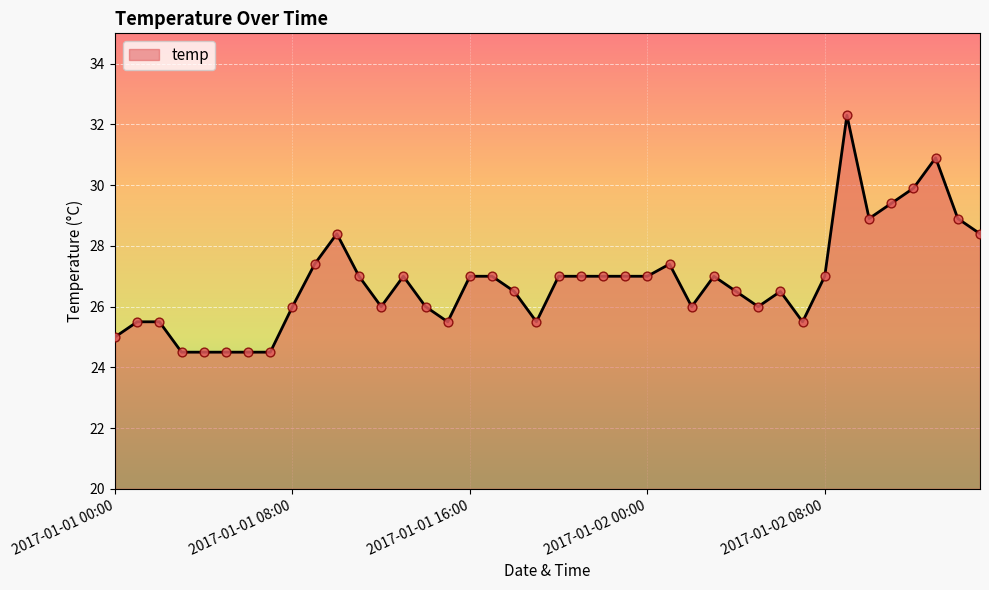

What is the difference between the maximum and minimum values?

7.8